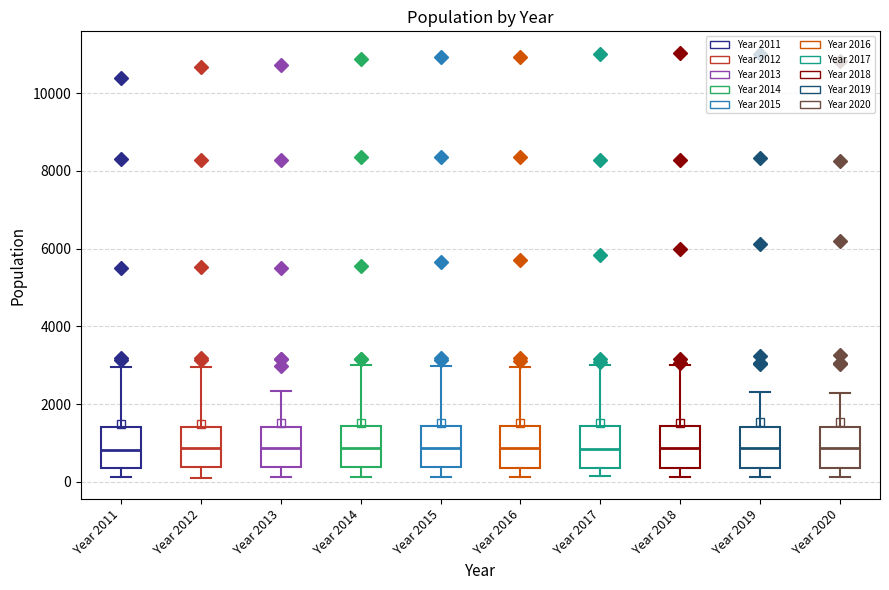

Reading left to right, transcribe this box plot: for each box, give where its median line is, the range the box spans, and where its two whiskers end, as read against the y-axis. The values are not printed on the chart, so give them approximately, as read against the axis.

Year 2011: median 800, box 400 to 1400, whiskers 200 to 3000
Year 2012: median 800, box 400 to 1400, whiskers 200 to 3000
Year 2013: median 800, box 400 to 1400, whiskers 200 to 2400
Year 2014: median 800, box 400 to 1400, whiskers 200 to 3000
Year 2015: median 800, box 400 to 1400, whiskers 200 to 3000
Year 2016: median 800, box 400 to 1400, whiskers 200 to 3000
Year 2017: median 800, box 400 to 1400, whiskers 200 to 3000
Year 2018: median 800, box 400 to 1400, whiskers 200 to 3000
Year 2019: median 800, box 400 to 1400, whiskers 200 to 2400
Year 2020: median 800, box 400 to 1400, whiskers 200 to 2200